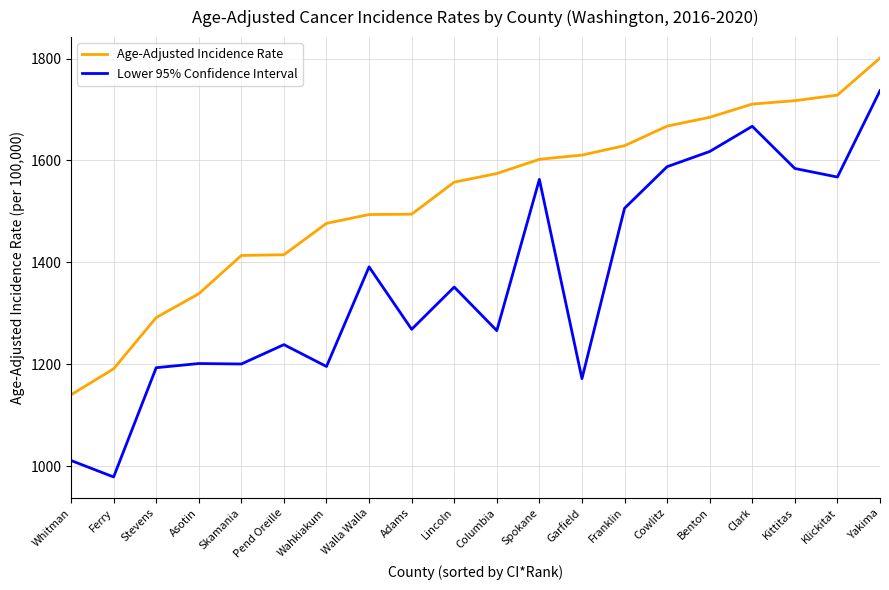

Rank the series at Walla Walla from lowest to highest value.

Lower 95% Confidence Interval, Age-Adjusted Incidence Rate